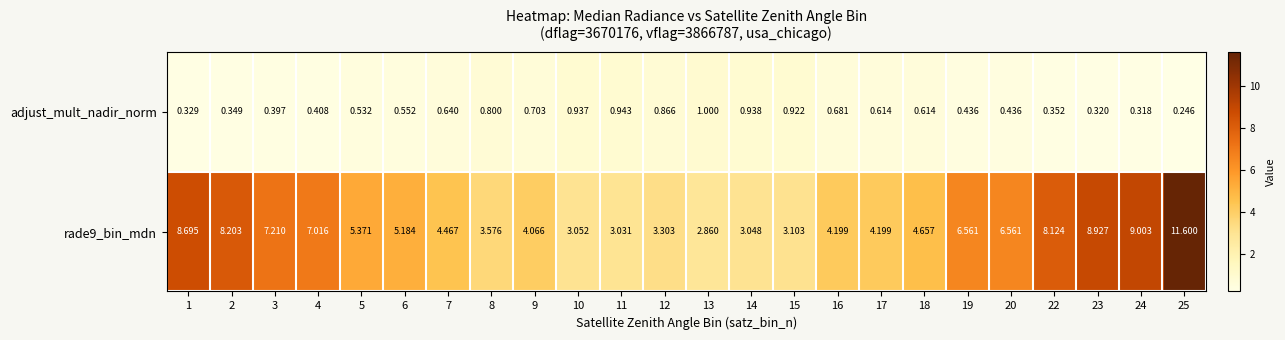

Is the value of adjust_mult_nadir_norm at 1 greater than the value of rade9_bin_mdn at 4?

No